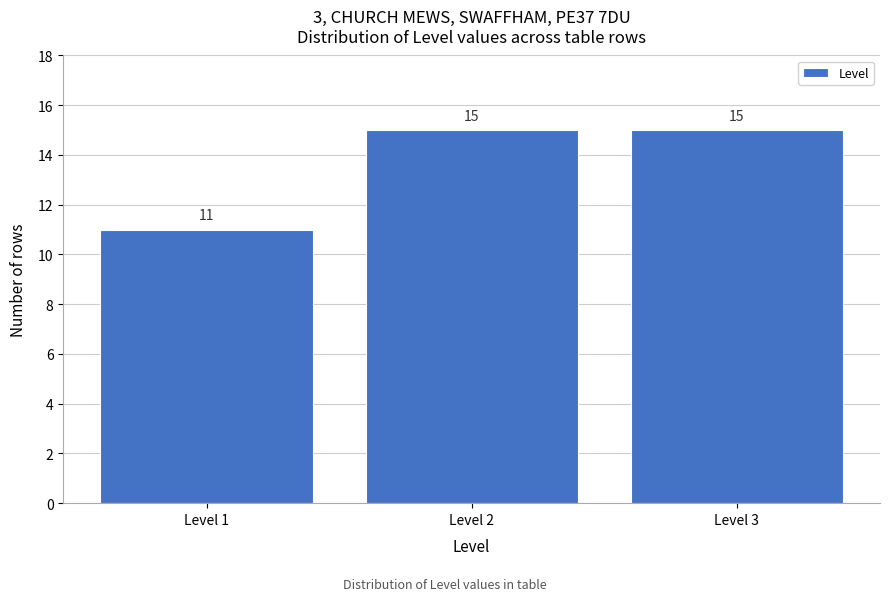

Reading left to right, what are all the values shown in this chart?

Level 1=11	Level 2=15	Level 3=15